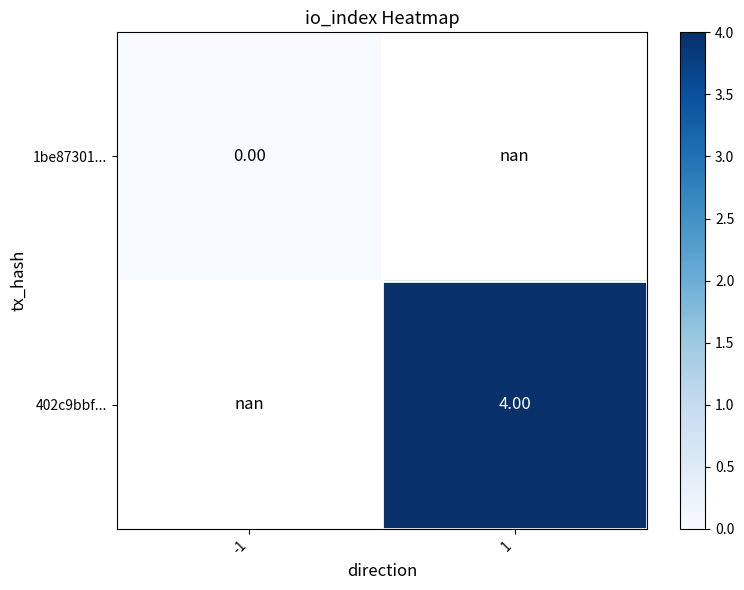

Rank the series at -1 from highest to lowest value.

1be87301..., 402c9bbf...